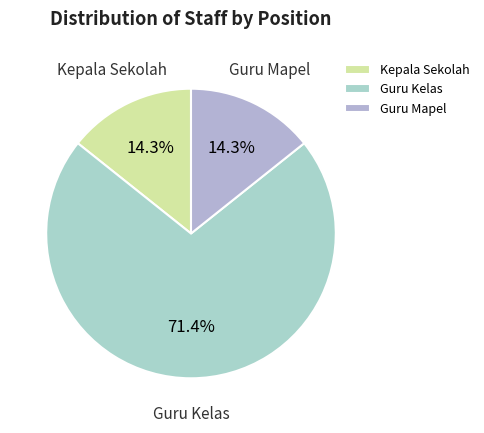

Does Kepala Sekolah represent more than half of the total?

No